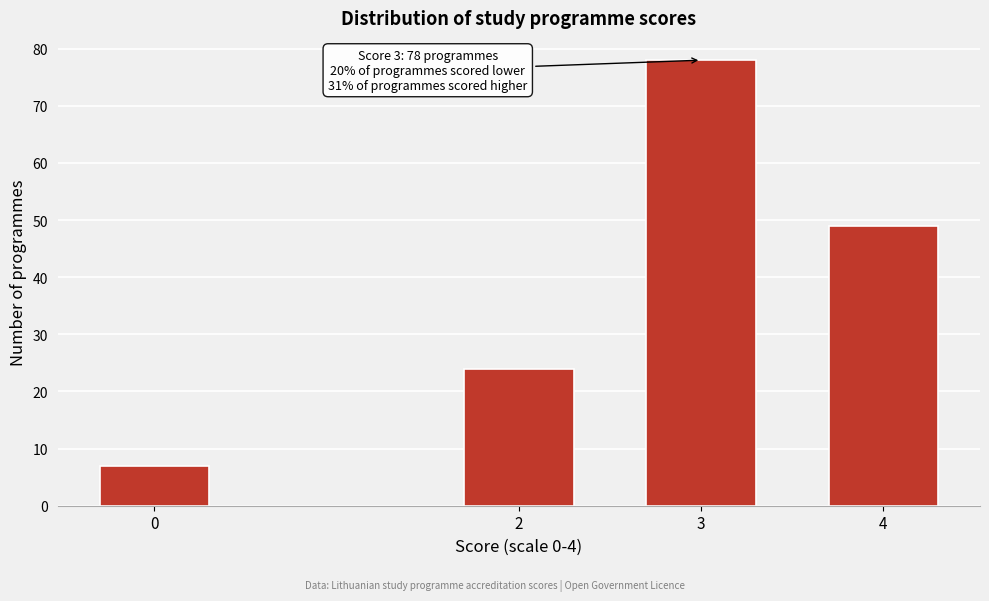

Reading left to right, extract all data points from this chart.

0=7	2=24	3=78	4=49